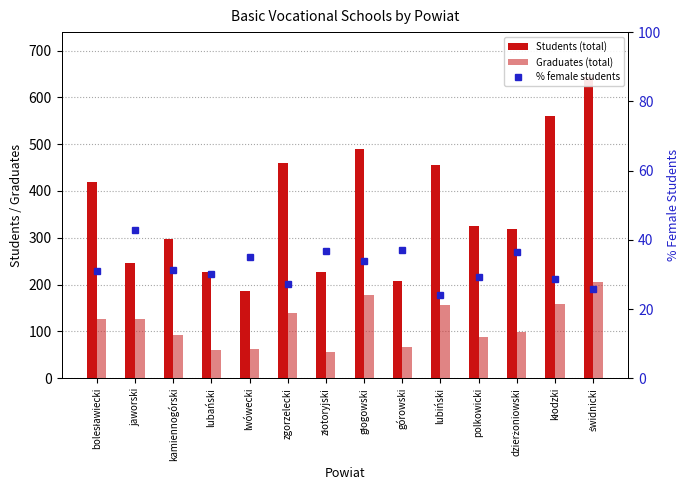

Reading left to right, list all the values displayed in this chart.

Students (total): bolesławiecki=420.0	jaworski=247.0	kamiennogórski=297.0	lubański=226.0	lwówecki=186.0	zgorzelecki=459.0	złotoryjski=226.0	głogowski=489.0	górowski=208.0	lubiński=455.0	polkowicki=326.0	dzierżoniowski=318.0	kłodzki=561.0	świdnicki=643.0
Graduates (total): bolesławiecki=127.0	jaworski=127.0	kamiennogórski=93.0	lubański=61.0	lwówecki=62.0	zgorzelecki=140.0	złotoryjski=55.0	głogowski=177.0	górowski=67.0	lubiński=156.0	polkowicki=89.0	dzierżoniowski=99.0	kłodzki=159.0	świdnicki=205.0
% female students: bolesławiecki=31.0	jaworski=42.9	kamiennogórski=31.3	lubański=30.1	lwówecki=34.9	zgorzelecki=27.2	złotoryjski=36.7	głogowski=33.7	górowski=37.0	lubiński=24.0	polkowicki=29.1	dzierżoniowski=36.5	kłodzki=28.7	świdnicki=25.7